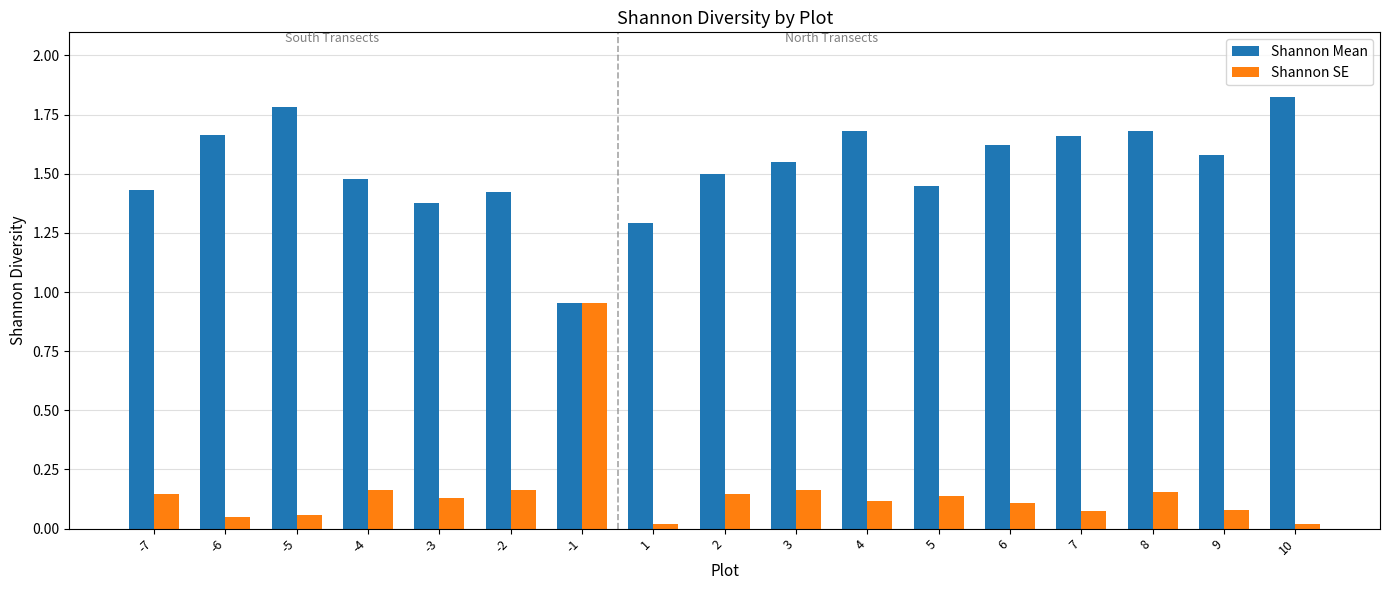

What is the sum of the Shannon Mean values at -4 and -5?

3.3